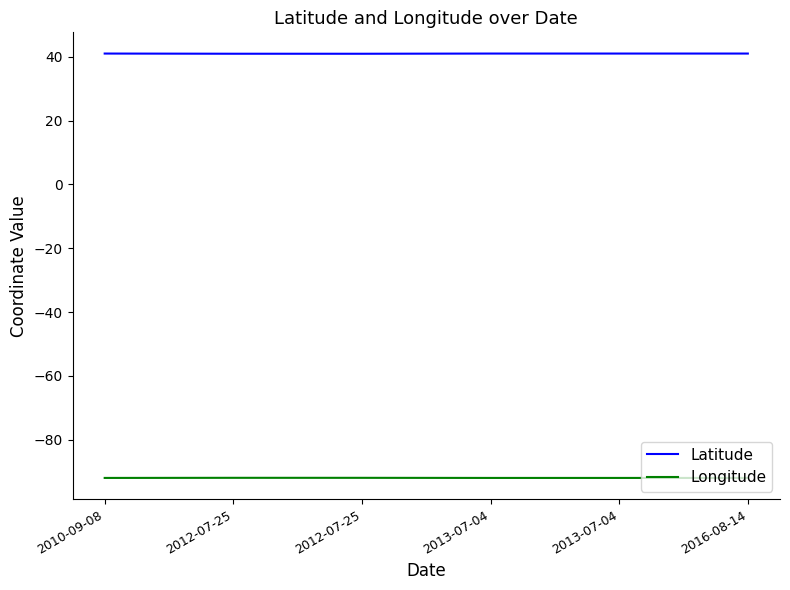

True or false: Latitude has a value of 41.0 at 2012-07-25.

True